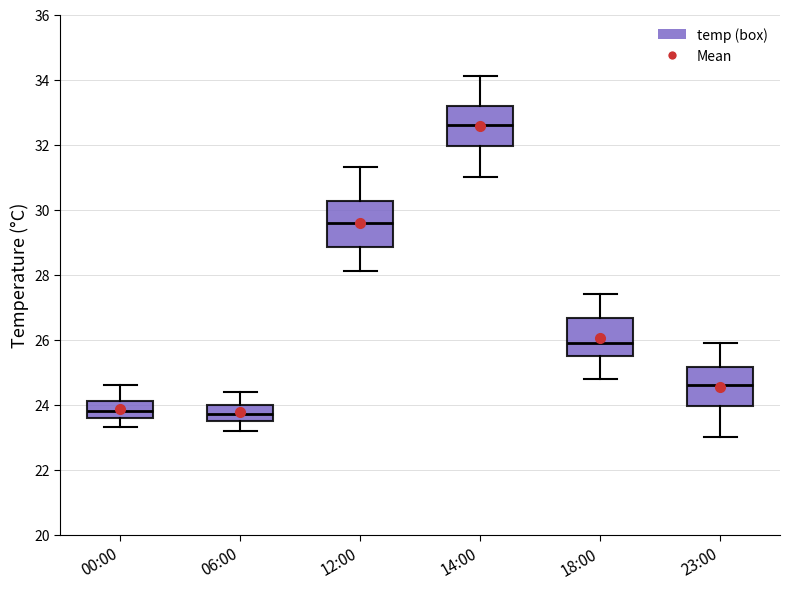

Where is the lower edge of the box for 06:00 on the y-axis? The values are not printed on the chart, so give them approximately, as read against the axis.

23.6